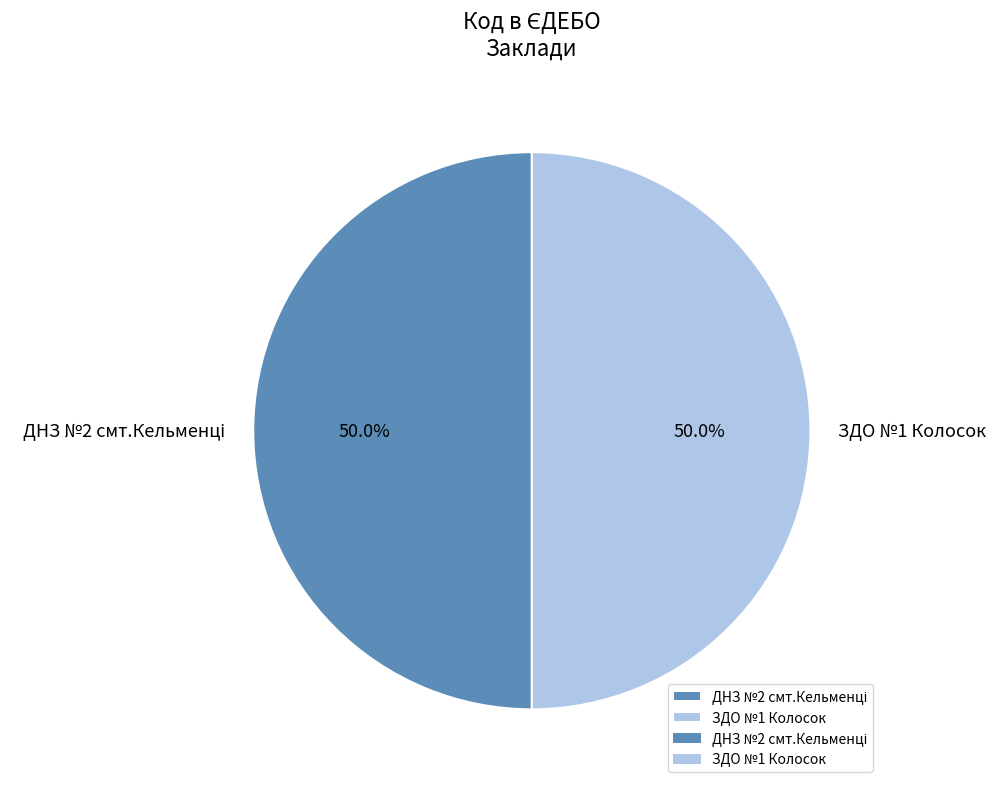

How much of the chart is everything except ЗДО №1 Колосок?

50.0%